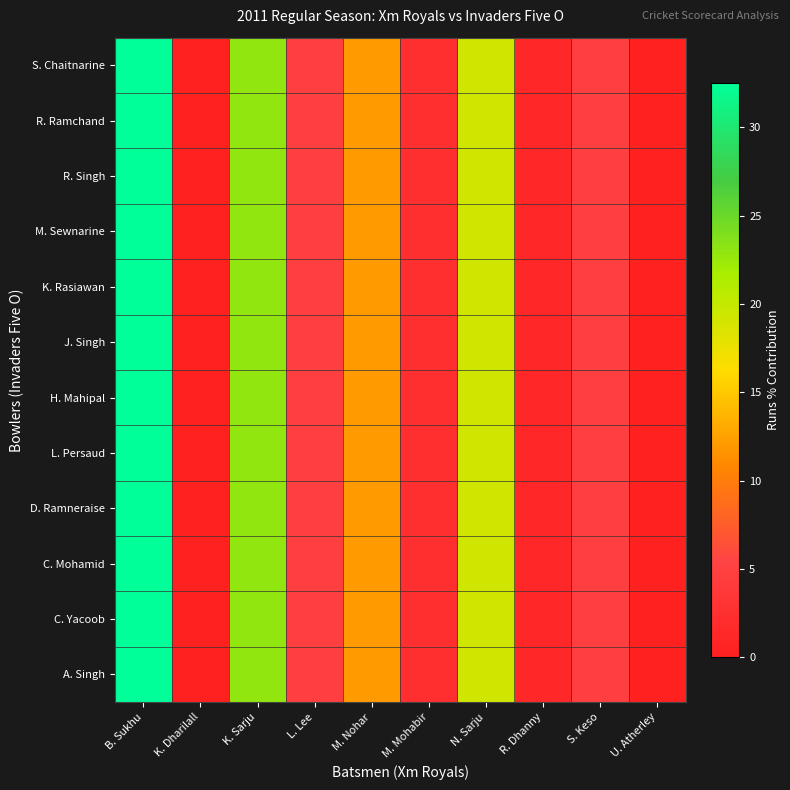

Reading right to left, extract all data points from this chart.

A. Singh: U. Atherley=0.0	S. Keso=4.8	R. Dhanny=1.2	N. Sarju=19.3	M. Mohabir=2.4	M. Nohar=12.0	L. Lee=4.8	K. Sarju=22.9	K. Dharilall=0.0	B. Sukhu=32.5
C. Yacoob: U. Atherley=0.0	S. Keso=4.8	R. Dhanny=1.2	N. Sarju=19.3	M. Mohabir=2.4	M. Nohar=12.0	L. Lee=4.8	K. Sarju=22.9	K. Dharilall=0.0	B. Sukhu=32.5
C. Mohamid: U. Atherley=0.0	S. Keso=4.8	R. Dhanny=1.2	N. Sarju=19.3	M. Mohabir=2.4	M. Nohar=12.0	L. Lee=4.8	K. Sarju=22.9	K. Dharilall=0.0	B. Sukhu=32.5
D. Ramneraise: U. Atherley=0.0	S. Keso=4.8	R. Dhanny=1.2	N. Sarju=19.3	M. Mohabir=2.4	M. Nohar=12.0	L. Lee=4.8	K. Sarju=22.9	K. Dharilall=0.0	B. Sukhu=32.5
L. Persaud: U. Atherley=0.0	S. Keso=4.8	R. Dhanny=1.2	N. Sarju=19.3	M. Mohabir=2.4	M. Nohar=12.0	L. Lee=4.8	K. Sarju=22.9	K. Dharilall=0.0	B. Sukhu=32.5
H. Mahipal: U. Atherley=0.0	S. Keso=4.8	R. Dhanny=1.2	N. Sarju=19.3	M. Mohabir=2.4	M. Nohar=12.0	L. Lee=4.8	K. Sarju=22.9	K. Dharilall=0.0	B. Sukhu=32.5
J. Singh: U. Atherley=0.0	S. Keso=4.8	R. Dhanny=1.2	N. Sarju=19.3	M. Mohabir=2.4	M. Nohar=12.0	L. Lee=4.8	K. Sarju=22.9	K. Dharilall=0.0	B. Sukhu=32.5
K. Rasiawan: U. Atherley=0.0	S. Keso=4.8	R. Dhanny=1.2	N. Sarju=19.3	M. Mohabir=2.4	M. Nohar=12.0	L. Lee=4.8	K. Sarju=22.9	K. Dharilall=0.0	B. Sukhu=32.5
M. Sewnarine: U. Atherley=0.0	S. Keso=4.8	R. Dhanny=1.2	N. Sarju=19.3	M. Mohabir=2.4	M. Nohar=12.0	L. Lee=4.8	K. Sarju=22.9	K. Dharilall=0.0	B. Sukhu=32.5
R. Singh: U. Atherley=0.0	S. Keso=4.8	R. Dhanny=1.2	N. Sarju=19.3	M. Mohabir=2.4	M. Nohar=12.0	L. Lee=4.8	K. Sarju=22.9	K. Dharilall=0.0	B. Sukhu=32.5
R. Ramchand: U. Atherley=0.0	S. Keso=4.8	R. Dhanny=1.2	N. Sarju=19.3	M. Mohabir=2.4	M. Nohar=12.0	L. Lee=4.8	K. Sarju=22.9	K. Dharilall=0.0	B. Sukhu=32.5
S. Chaitnarine: U. Atherley=0.0	S. Keso=4.8	R. Dhanny=1.2	N. Sarju=19.3	M. Mohabir=2.4	M. Nohar=12.0	L. Lee=4.8	K. Sarju=22.9	K. Dharilall=0.0	B. Sukhu=32.5